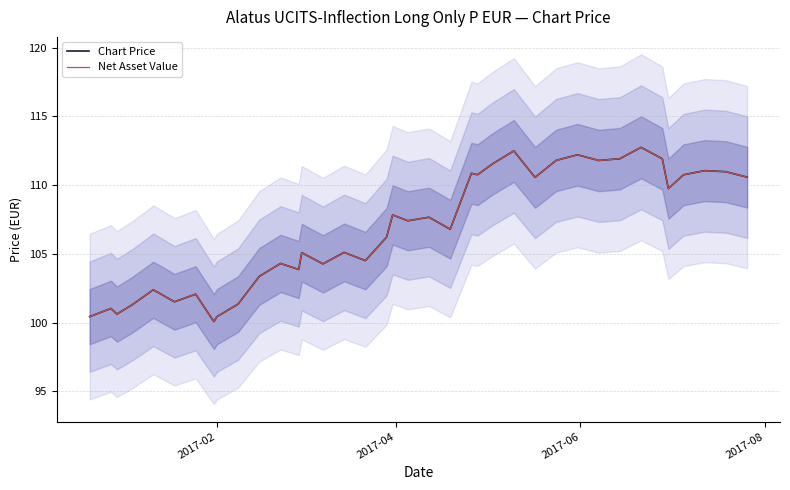

What is the value of the Net Asset Value point at the 1st from the left?

100.4